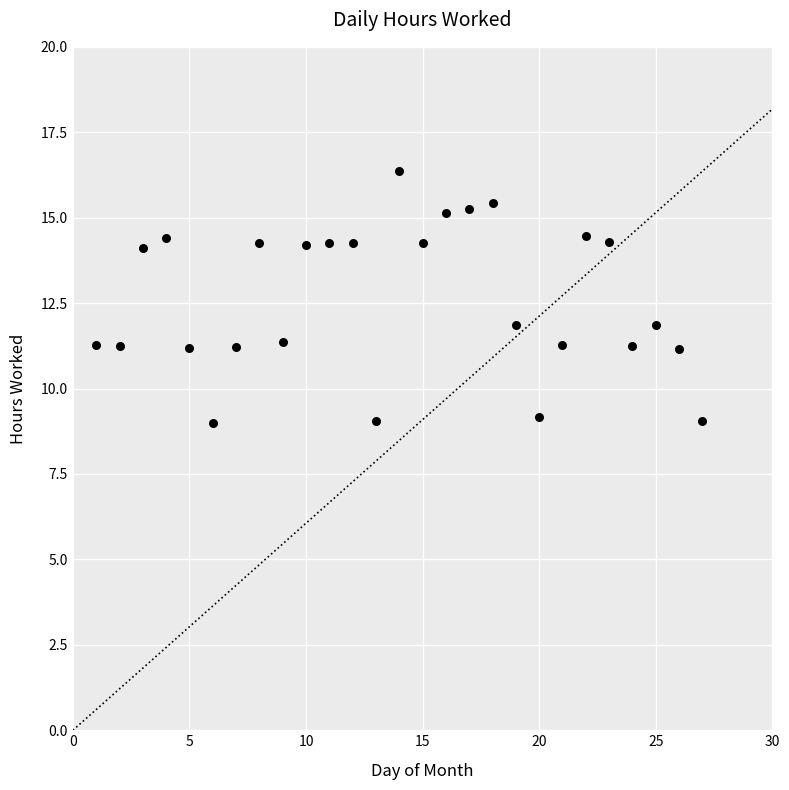

What is the range of X values (max minus min)?

26.0